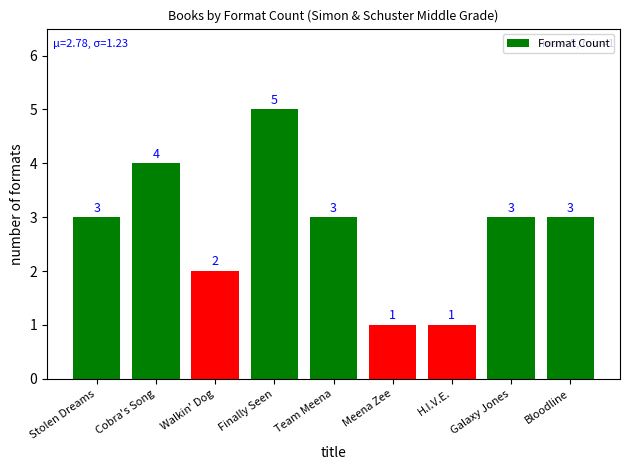

Count the values in the range 2 to 3.

5